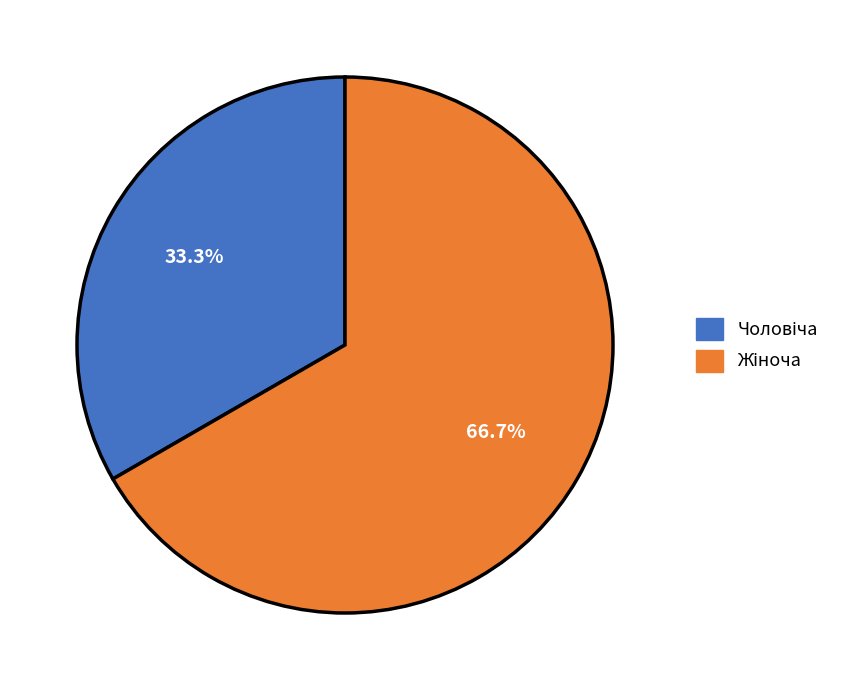

Count the number of slices in the pie.

2